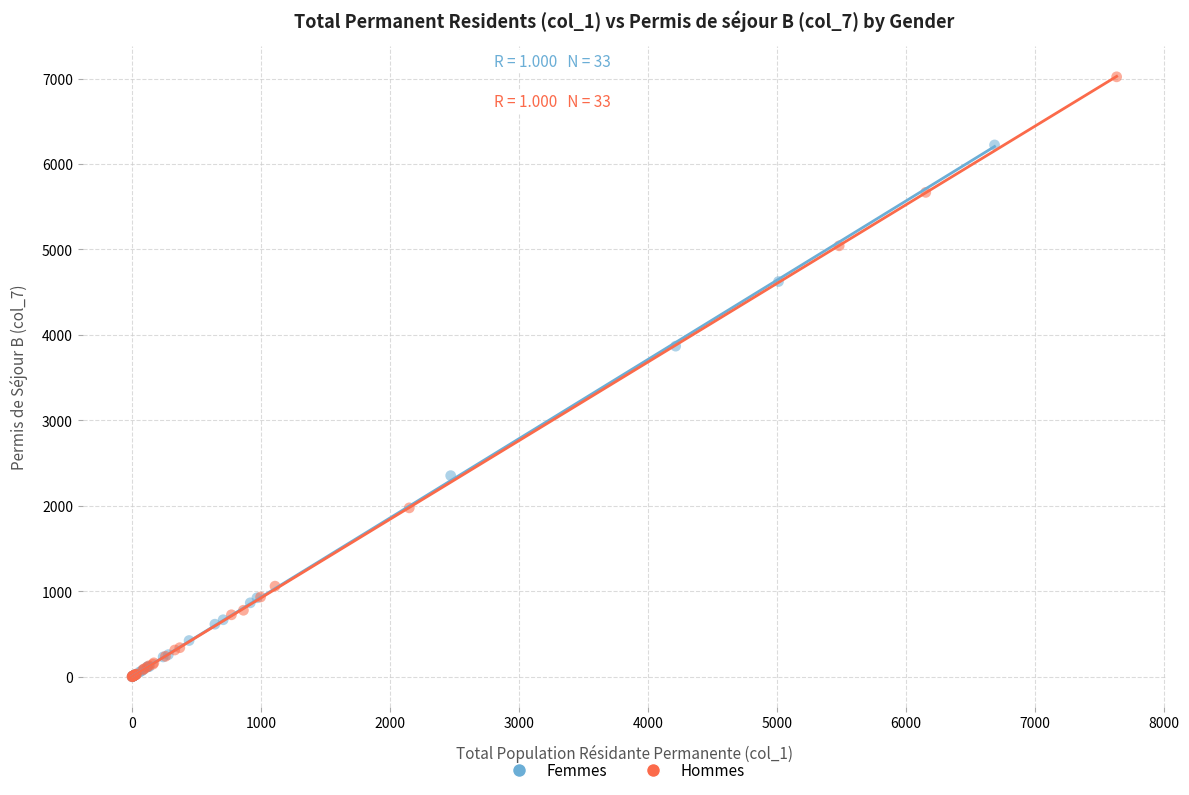

Which series has the widest spread of Y values?

Hommes